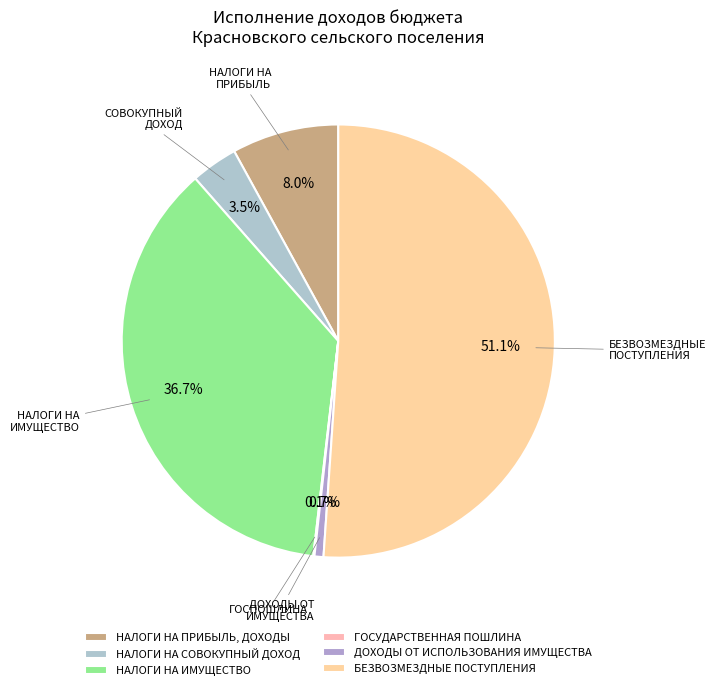

Is it true that ДОХОДЫ ОТ ИСПОЛЬЗОВАНИЯ ИМУЩЕСТВА is 11% of the pie?

False